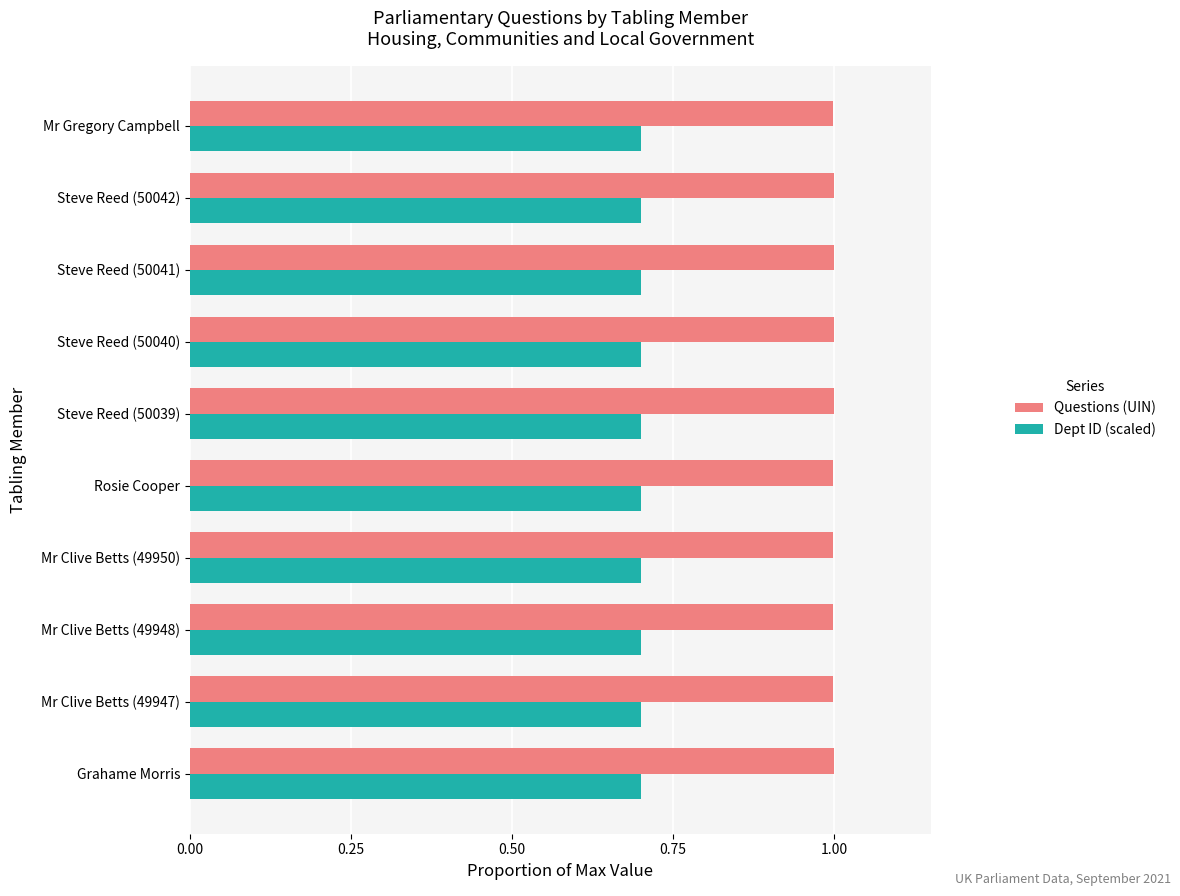

The Dept ID (scaled) series shows 0.2 at Grahame Morris. True or false?

False